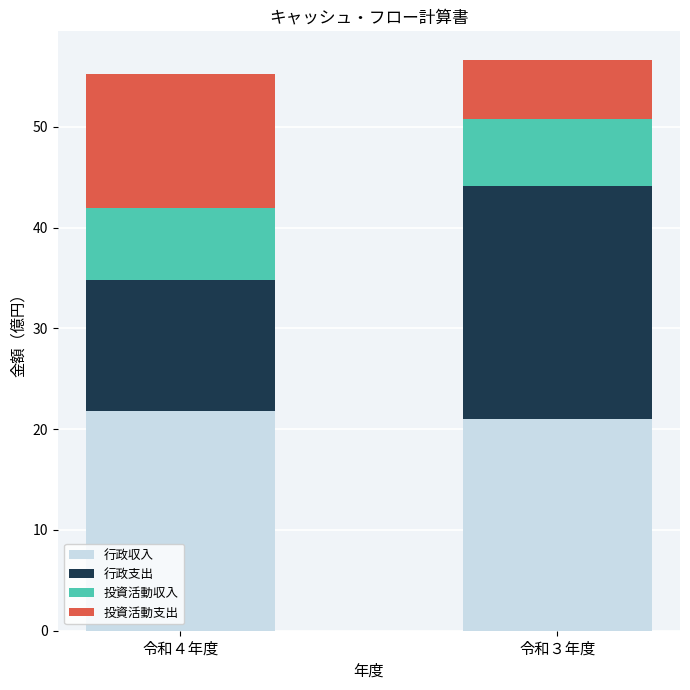

True or false: 行政収入 has a value of 10.4 at 令和４年度.

False